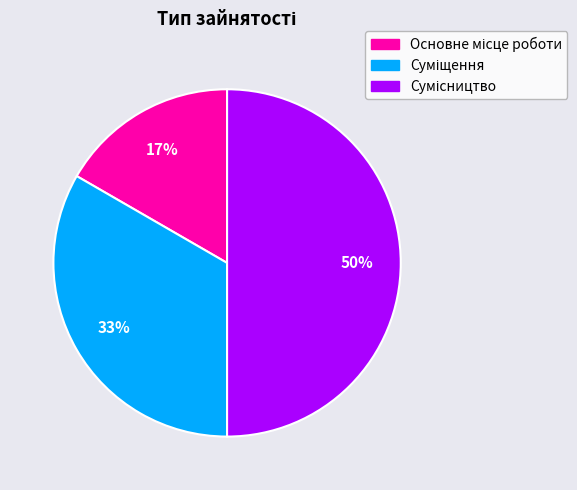

Count the number of slices in the pie.

3